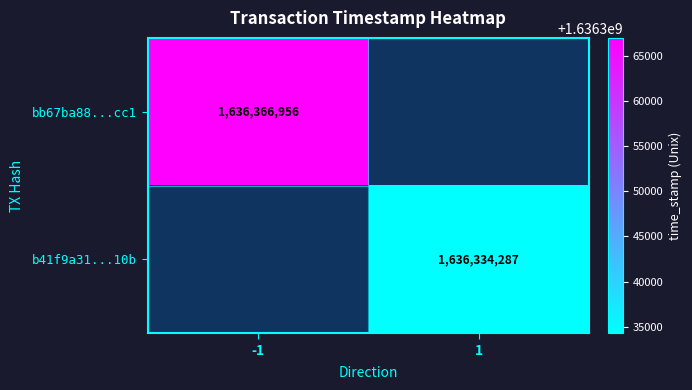

The value of bb67ba88...cc1 at -1 is 362026380. True or false?

False